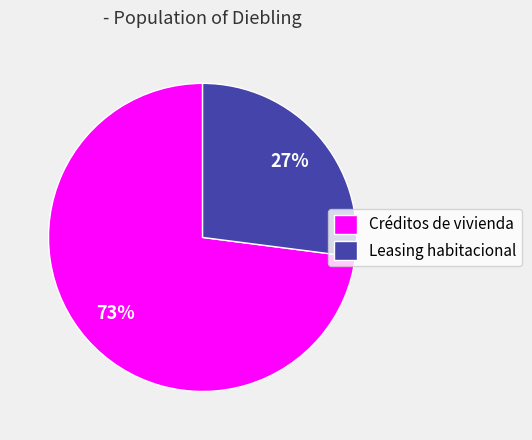

True or false: Leasing habitacional accounts for 27% of the total.

True